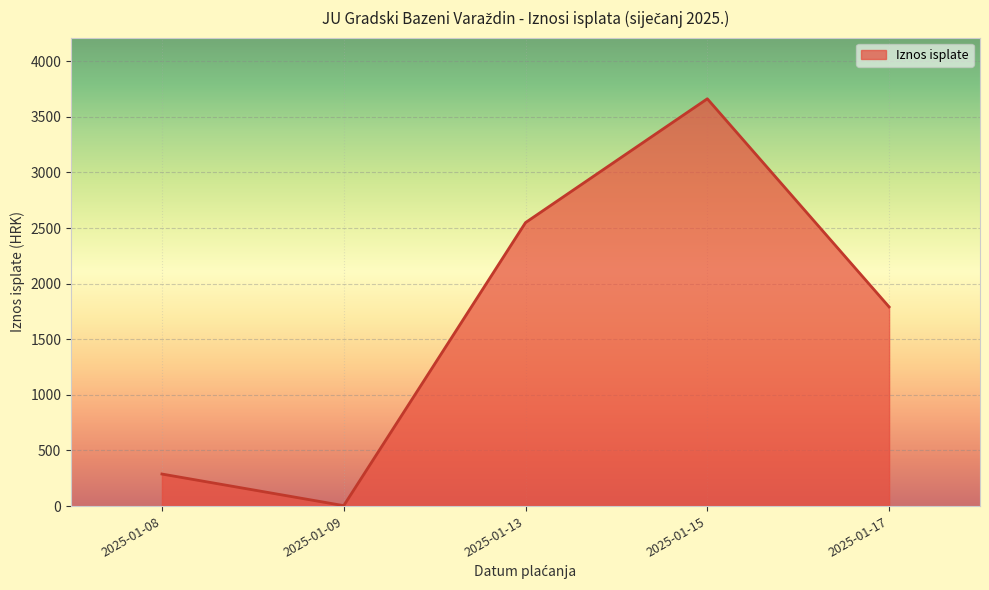

How many interior local peaks (higher than both neighbors) does the data have?

1